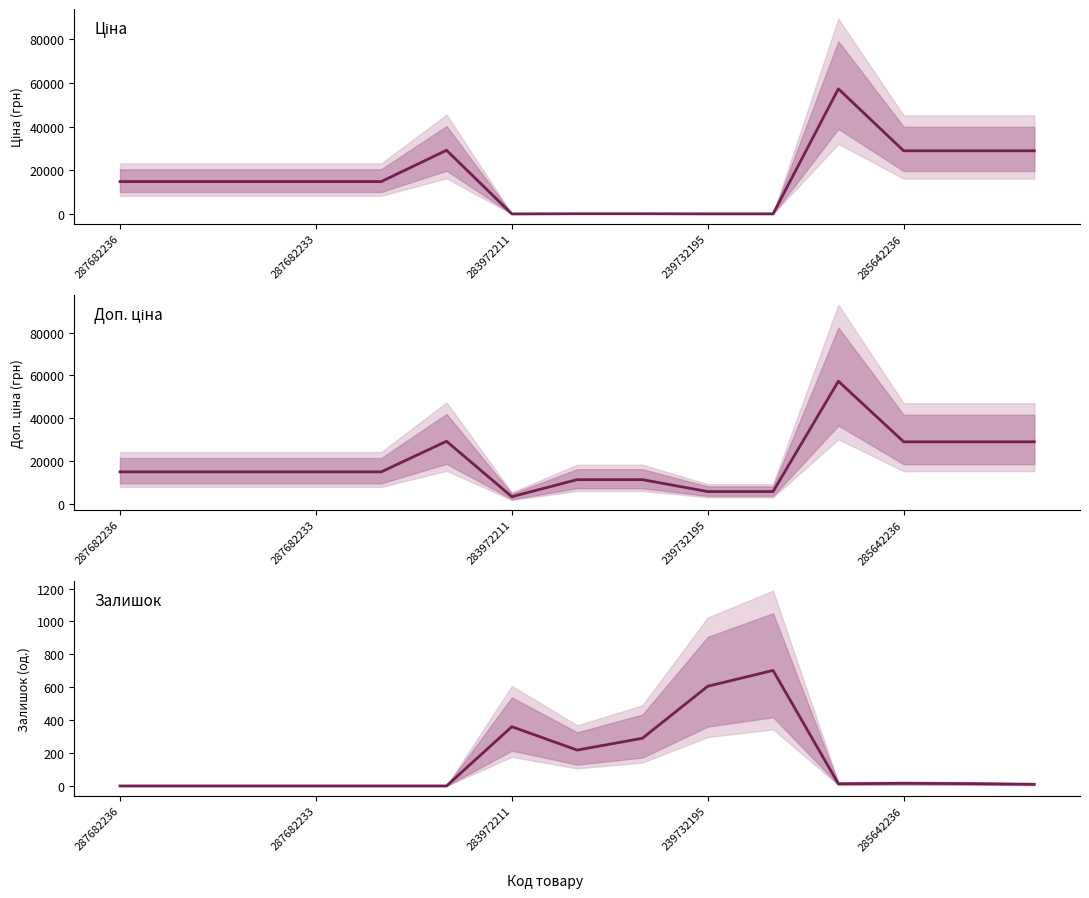

What is the total value across all series at 11?

114529.0